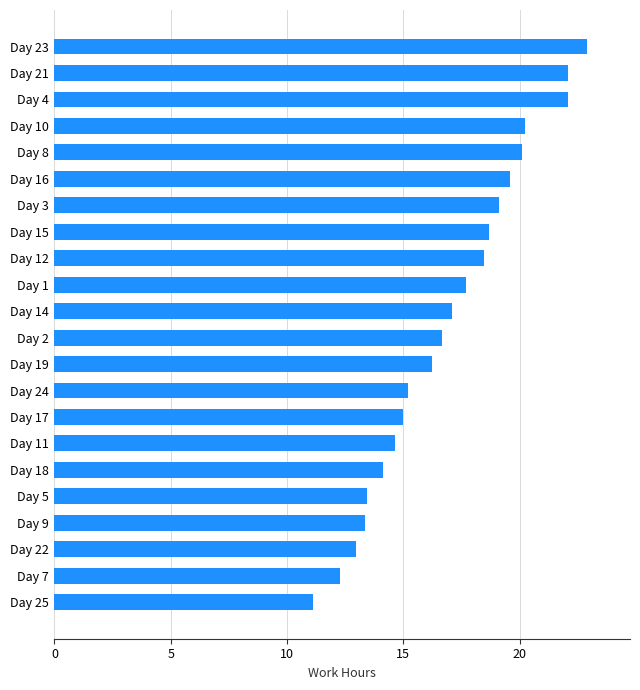

What is the minimum value shown in the chart?

11.1